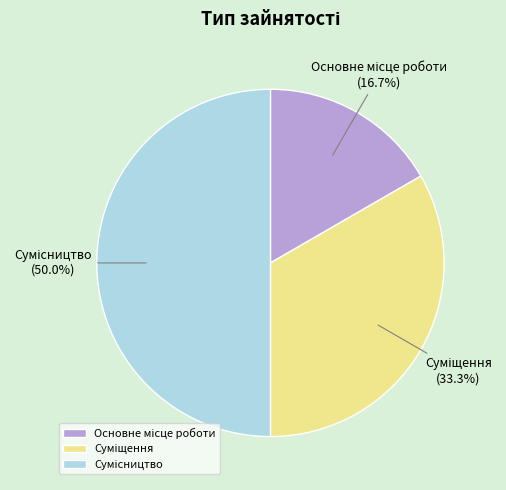

True or false: Суміщення accounts for 38% of the total.

False